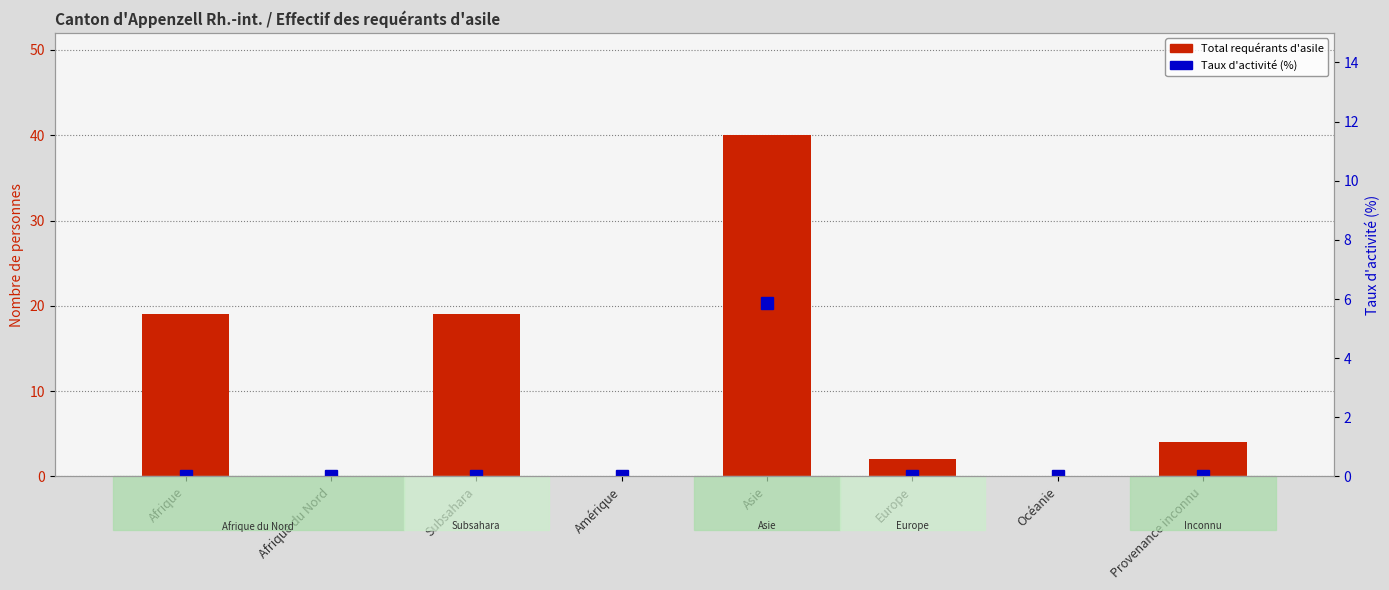

Which series has the largest total across all categories?

Total requérants d'asile